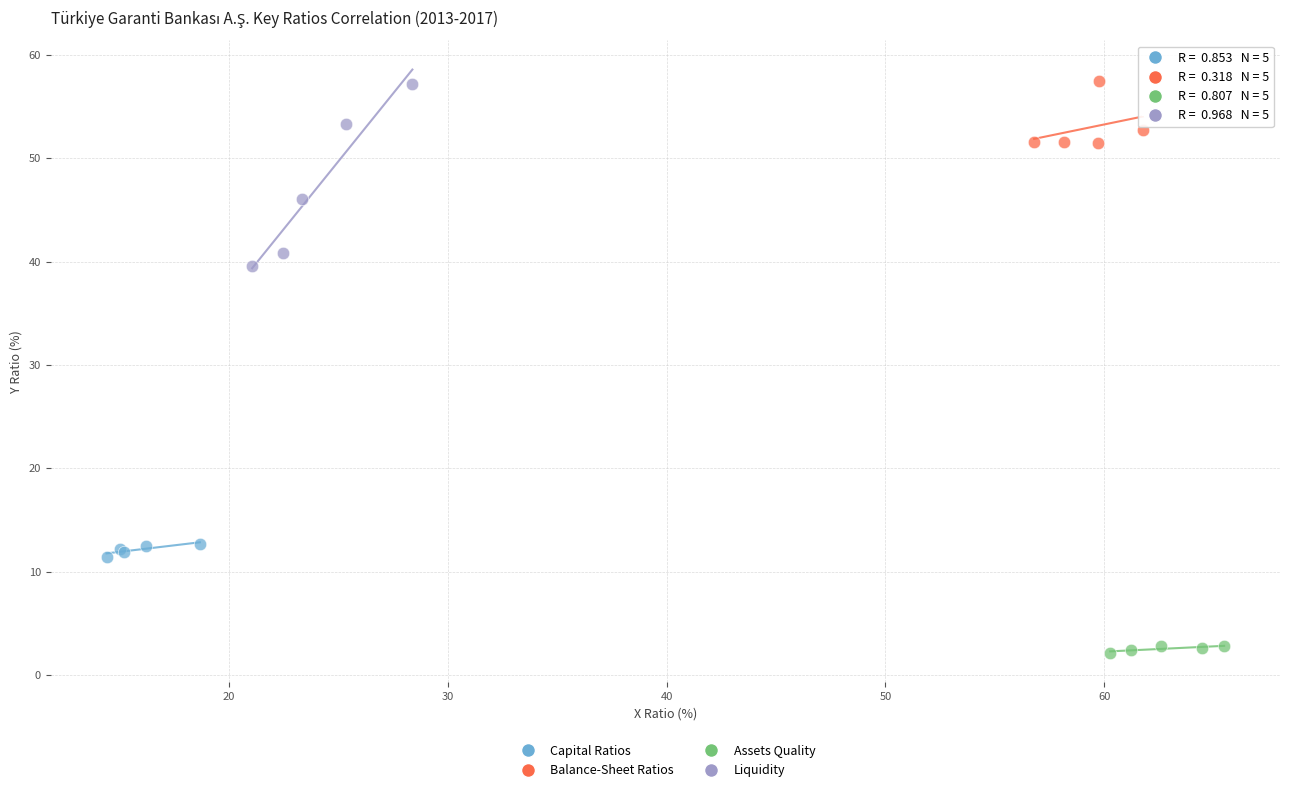

Which series reaches the minimum Y coordinate?

Assets Quality